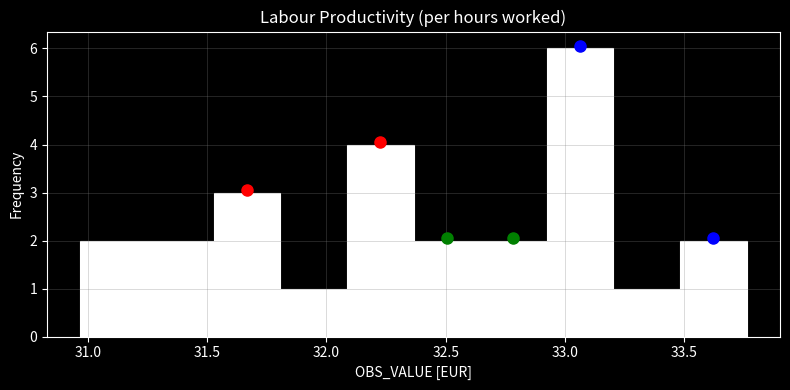

How tall is the bar that spans 32.35 to 32.65 on the x-axis? Neither the bar edges nor the heights are printed on the chart, so give them approximately, as read against the axes.

2